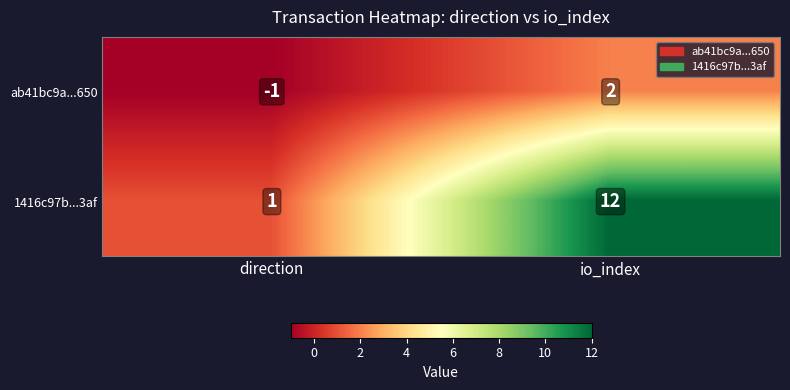

Reading left to right, list all the values displayed in this chart.

ab41bc9a...650: direction=-1	io_index=2
1416c97b...3af: direction=1	io_index=12